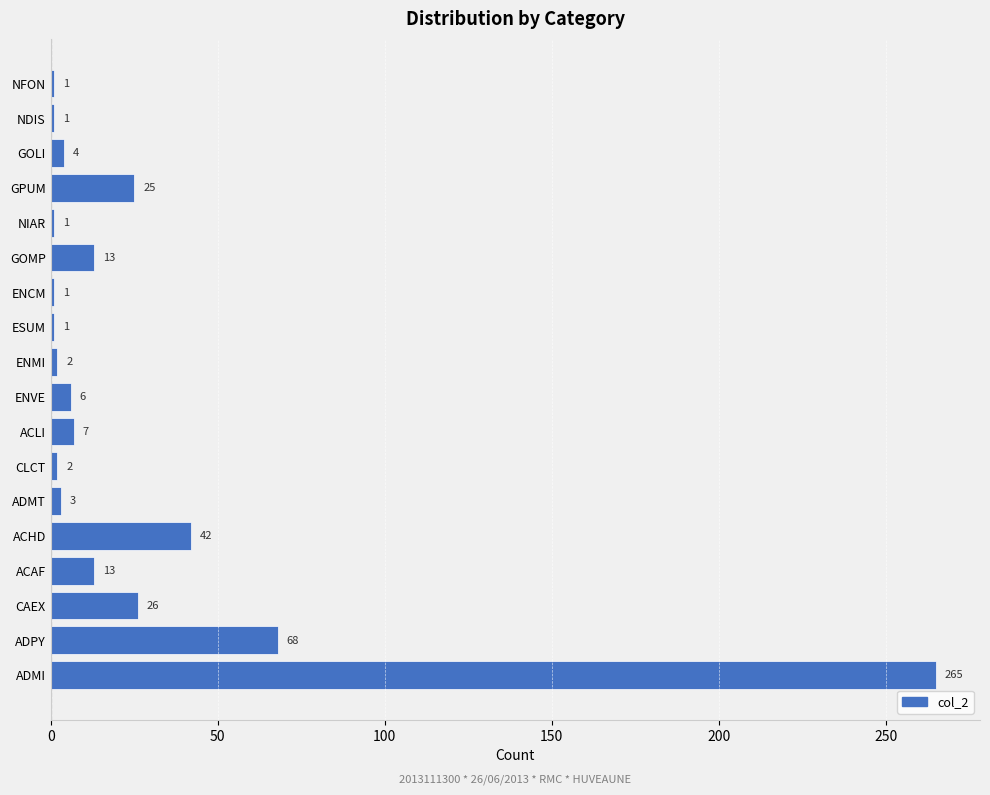

The chart shows a value of 6 at ENVE. True or false?

True